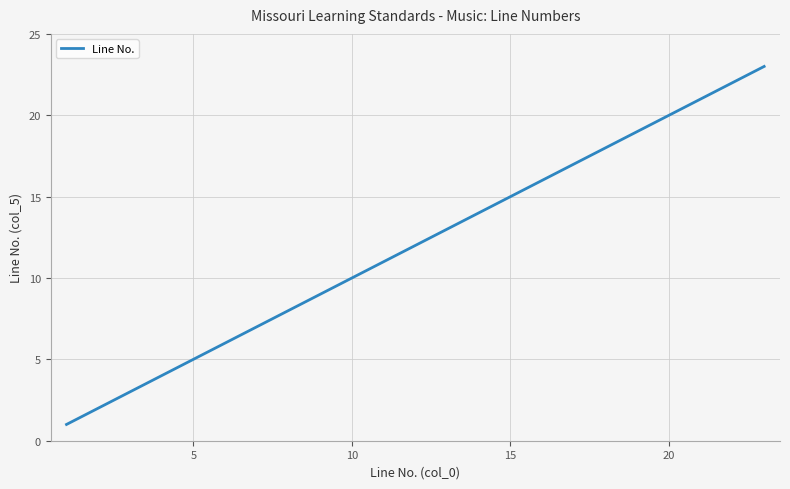

Reading left to right, transcribe all the data shown in this chart.

1	2	3	4	5	6	7	8	9	10	11	12	13	14	15	16	17	18	19	20	21	22	23